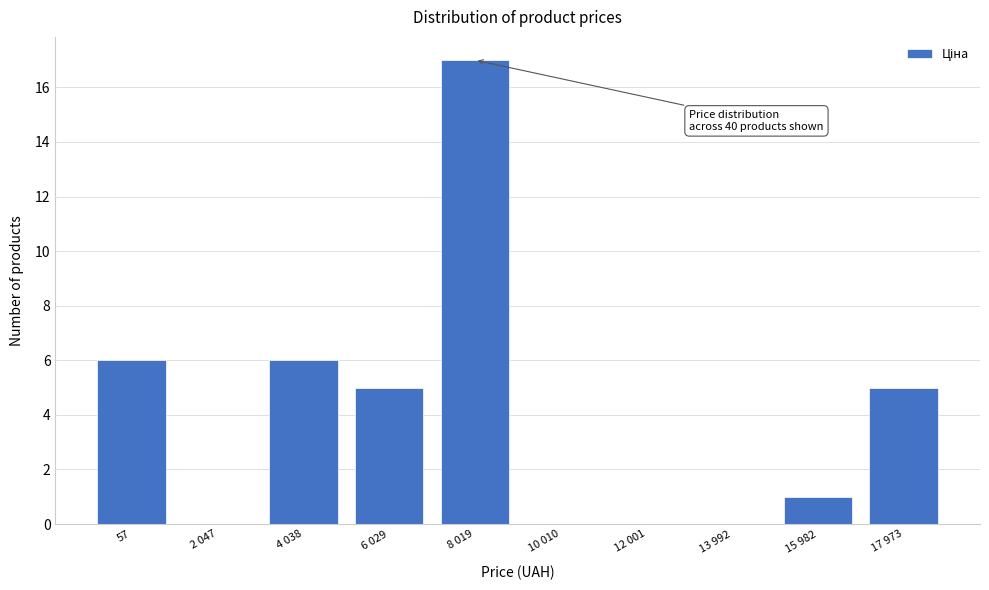

Reading left to right, what are all the values shown in this chart?

57=6	2 047=0	4 038=6	6 029=5	8 019=17	10 010=0	12 001=0	13 992=0	15 982=1	17 973=5